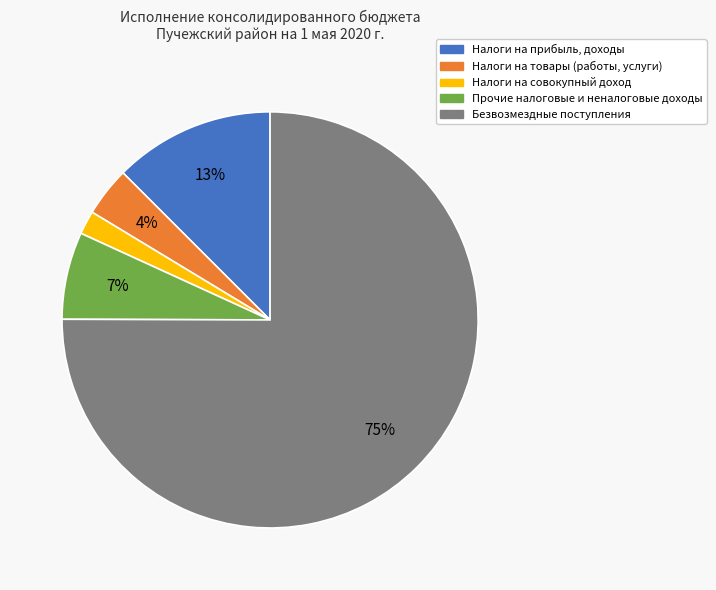

Combined, do Налоги на прибыль, доходы and Налоги на товары (работы, услуги) account for over 50%?

No